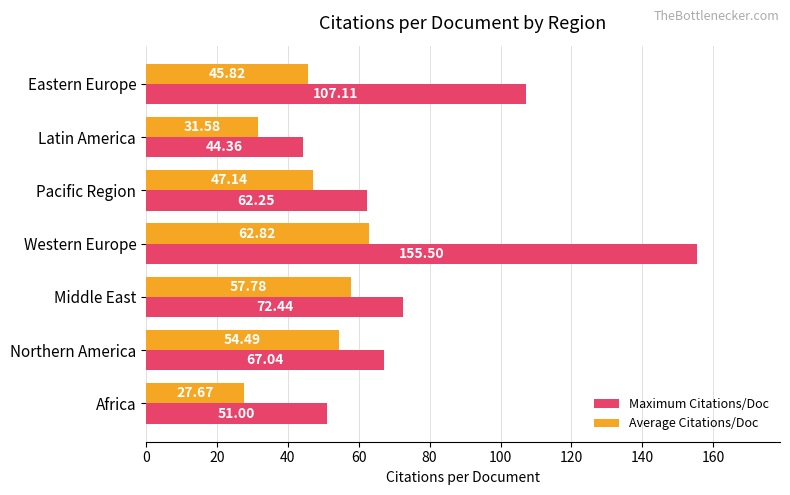

Which series has the largest total across all categories?

Maximum Citations/Doc